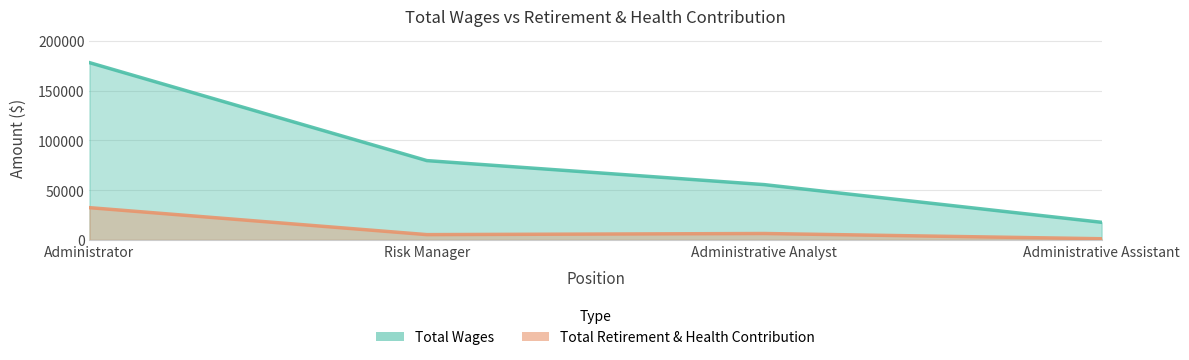

In Total Retirement & Health Contribution, how many points are lower than both neighbors (excluding endpoints)?

1